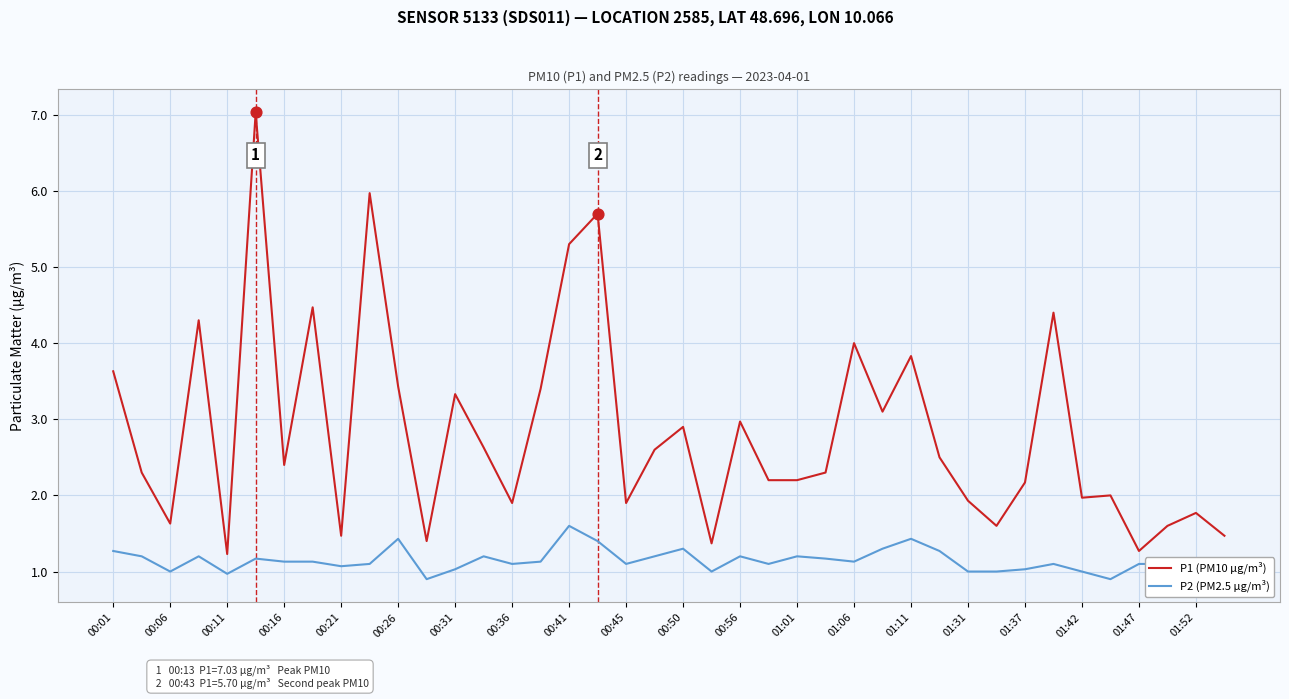

Which series has the widest spread of values?

P1 (PM10 µg/m³)